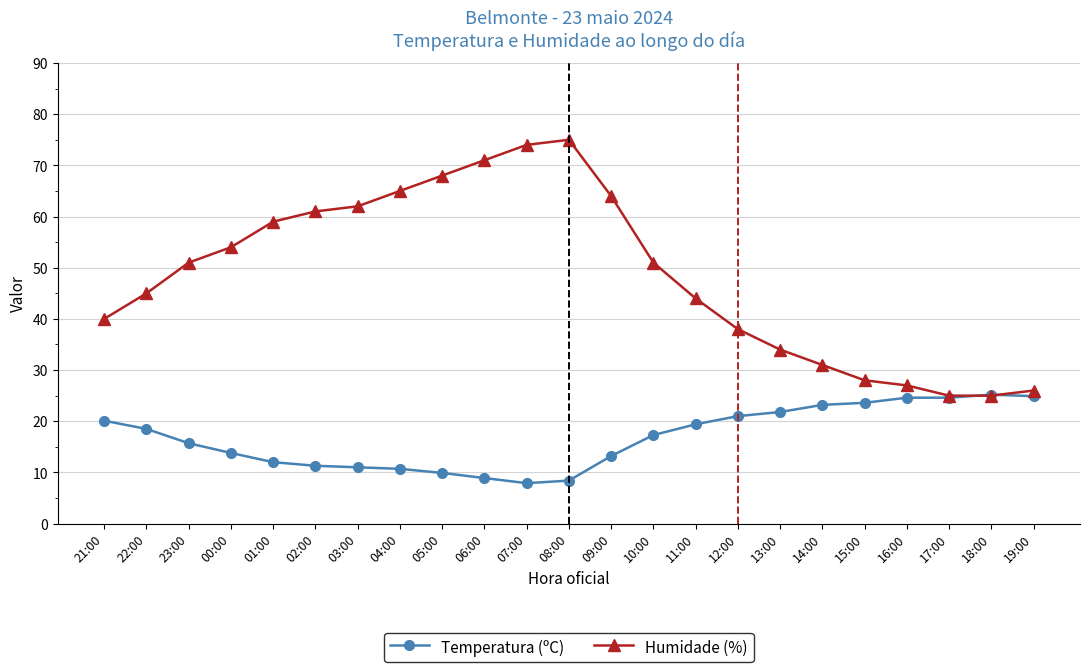

What position from the left is 17:00?

21